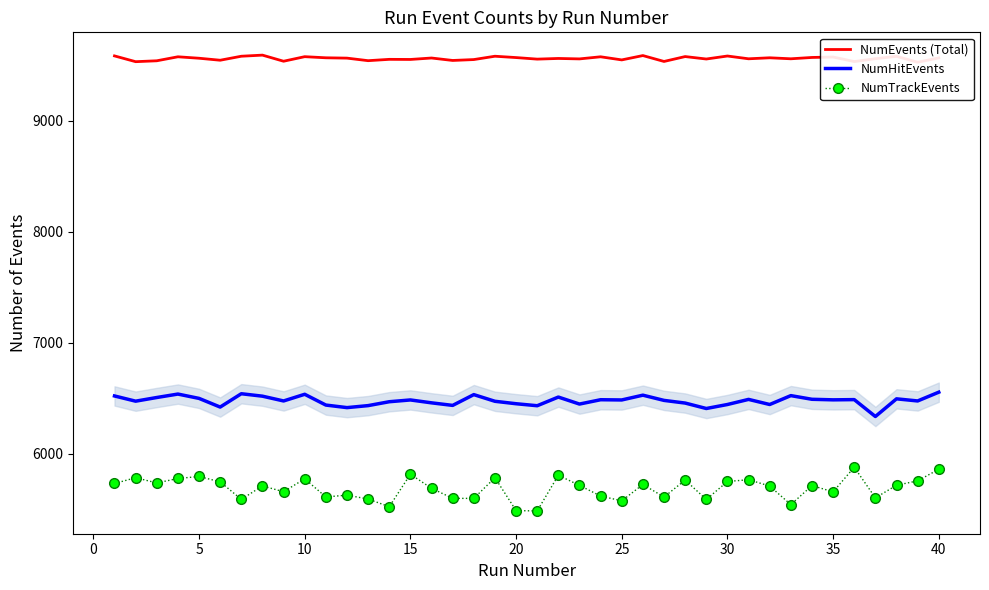

True or false: NumHitEvents and NumTrackEvents intersect in this chart.

False